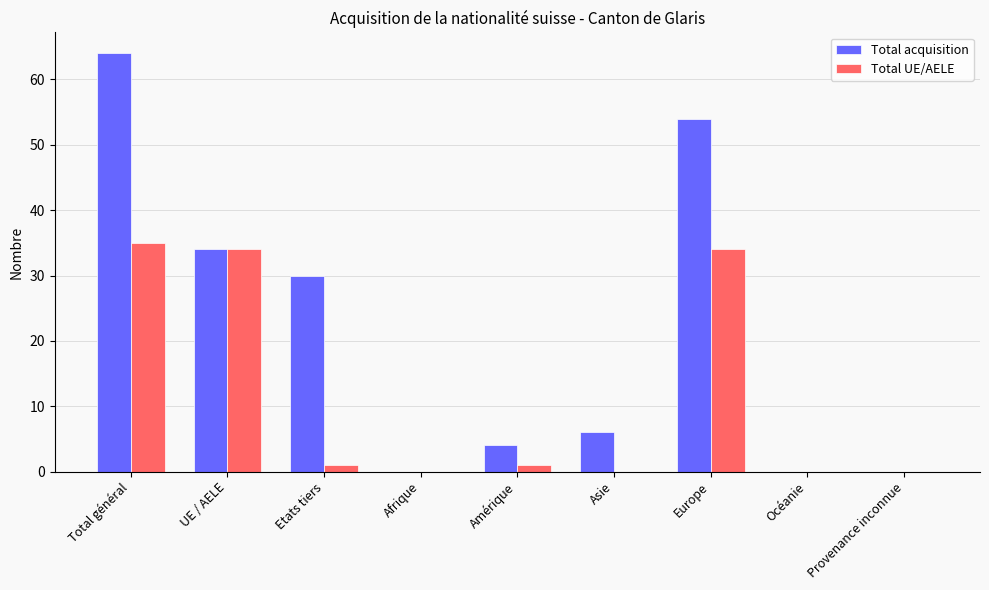

What is the sum of all Total UE/AELE values?

105